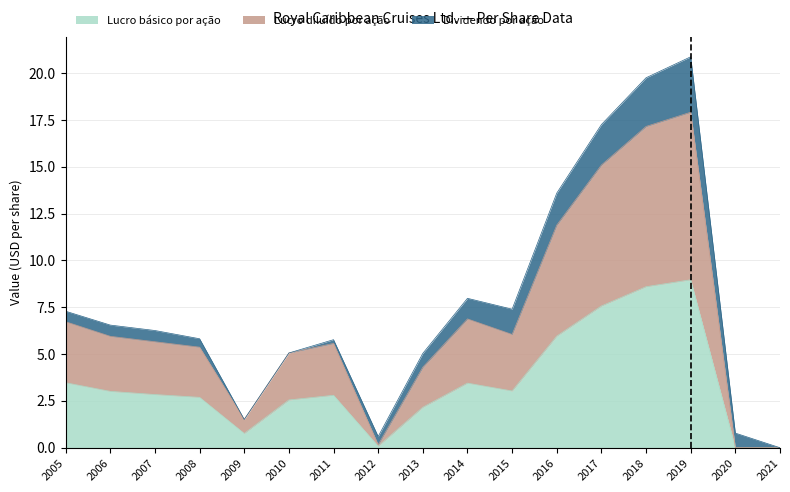

Does the chart have visible grid lines?

Yes